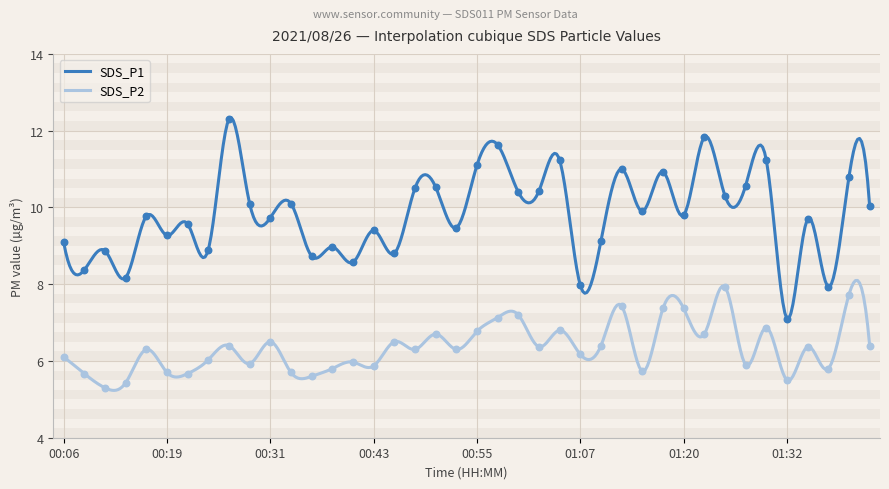

Which series contains the lowest Y value?

SDS_P2